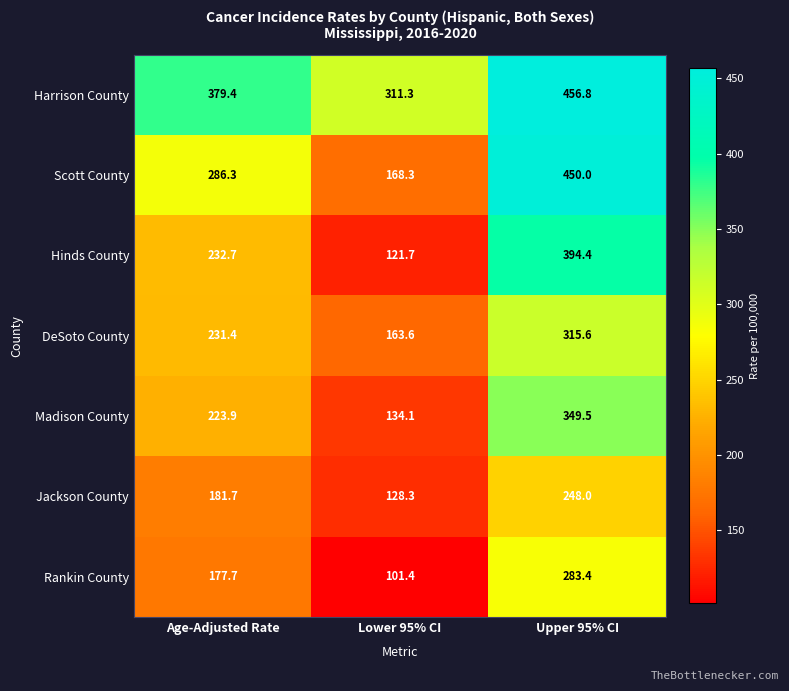

What is the difference between the highest and lowest values at Age-Adjusted Rate?

201.7